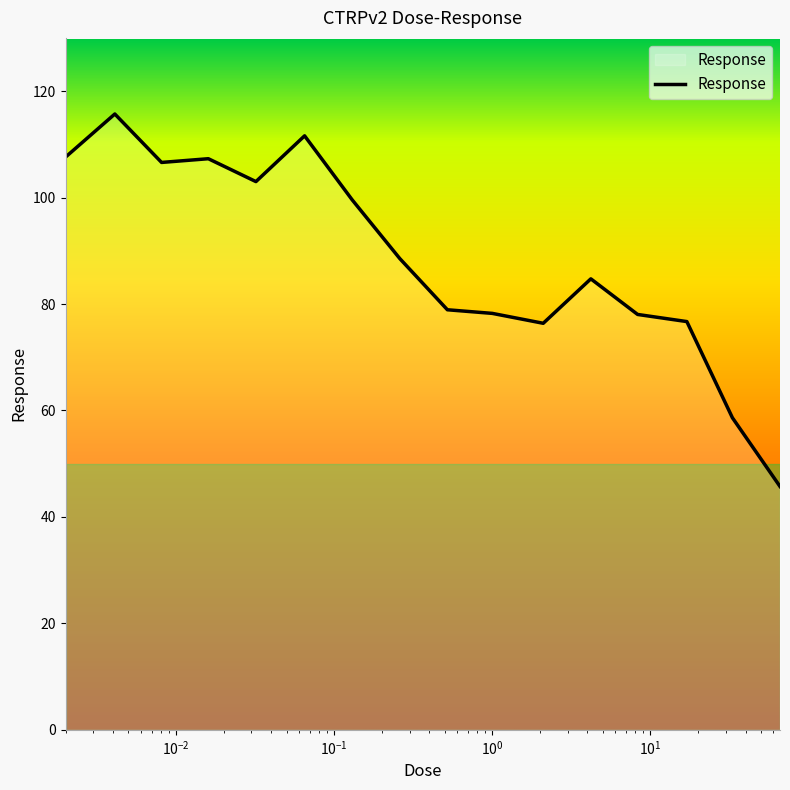

Count the number of categories in the chart.

16